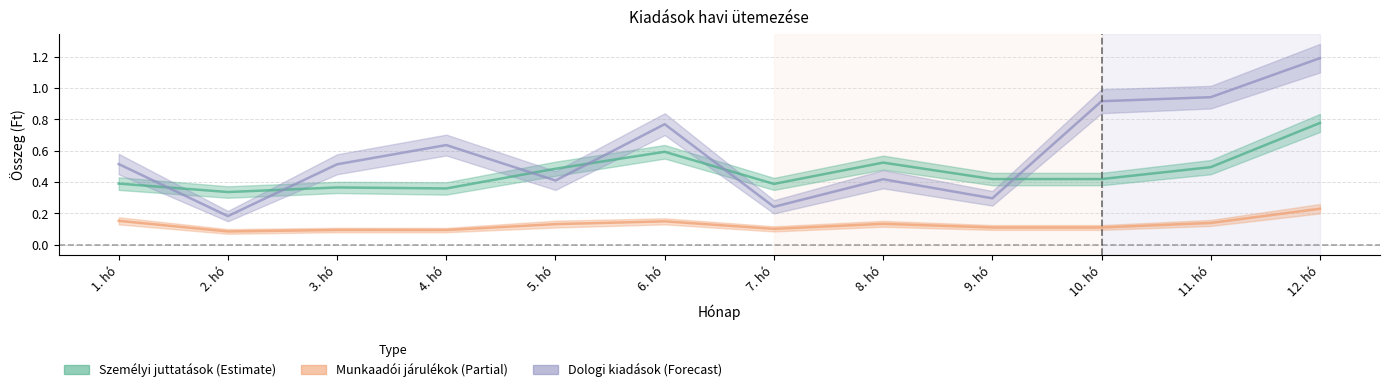

What is the minimum value for Személyi juttatások?

0.3